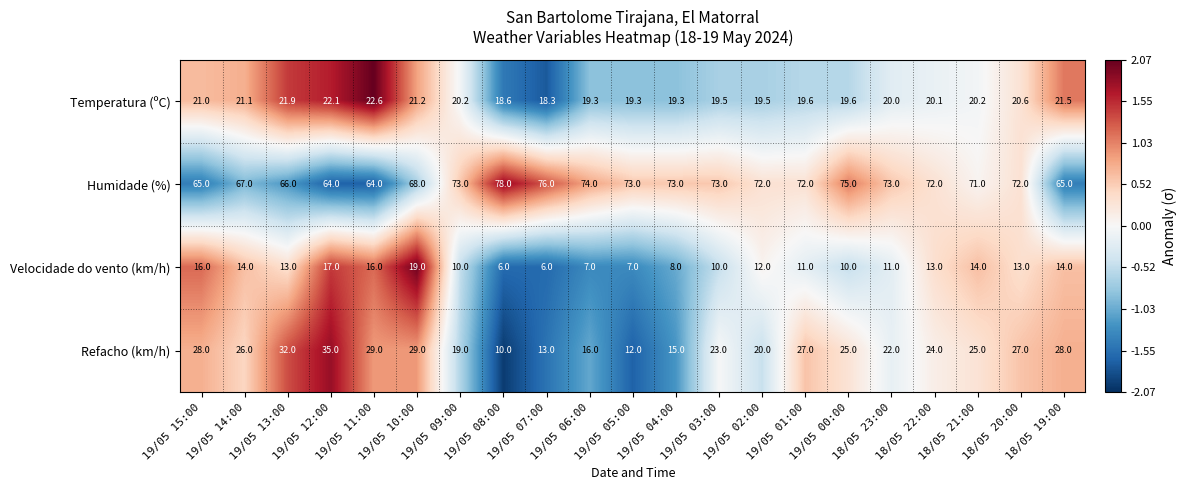

At which label does Temperatura (ºC) first exceed 20?

19/05 15:00